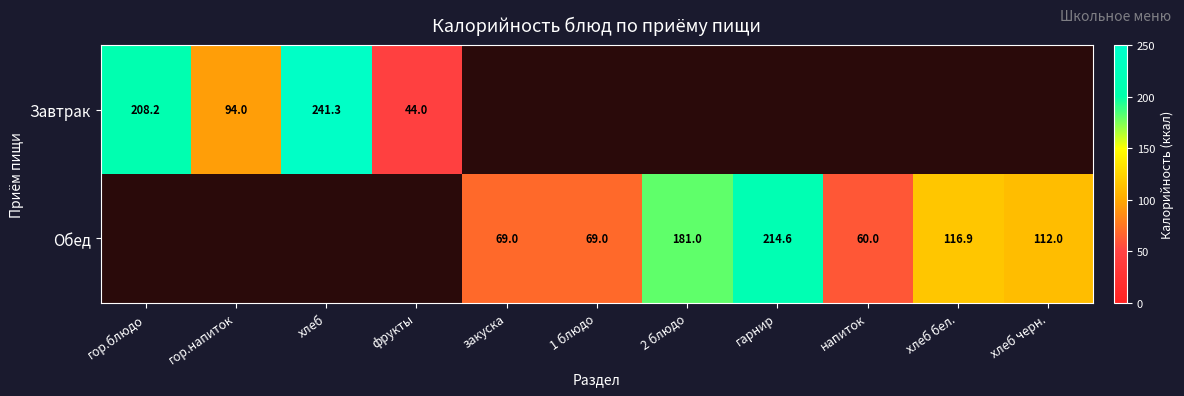

The Обед series shows 90.3 at 2 блюдо. True or false?

False